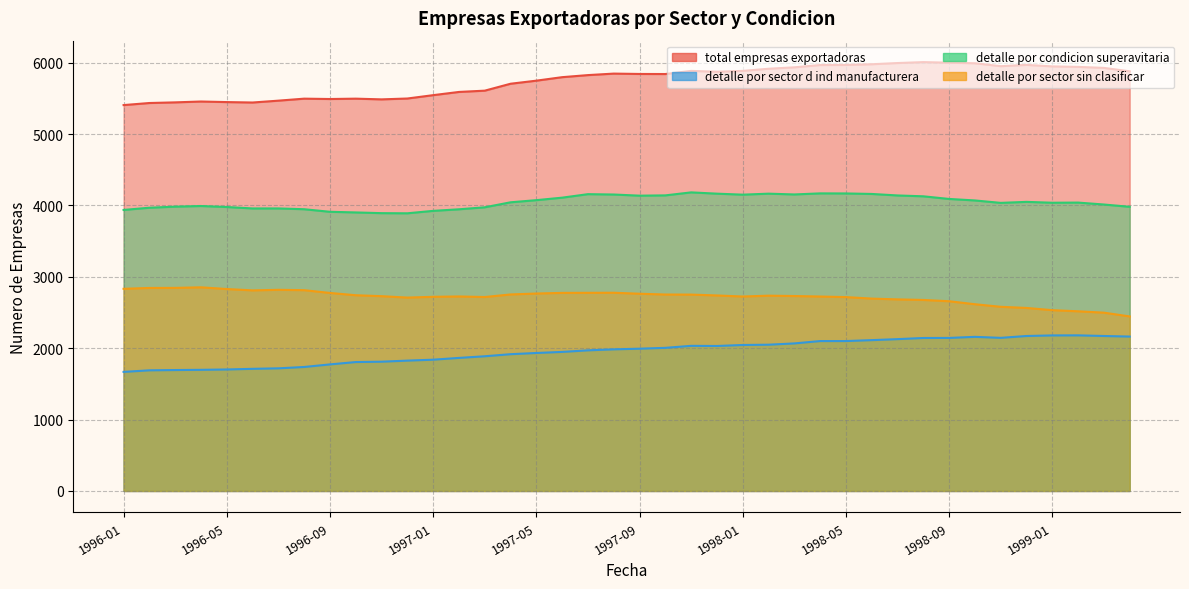

Which category has the highest value across all series?

1998-08